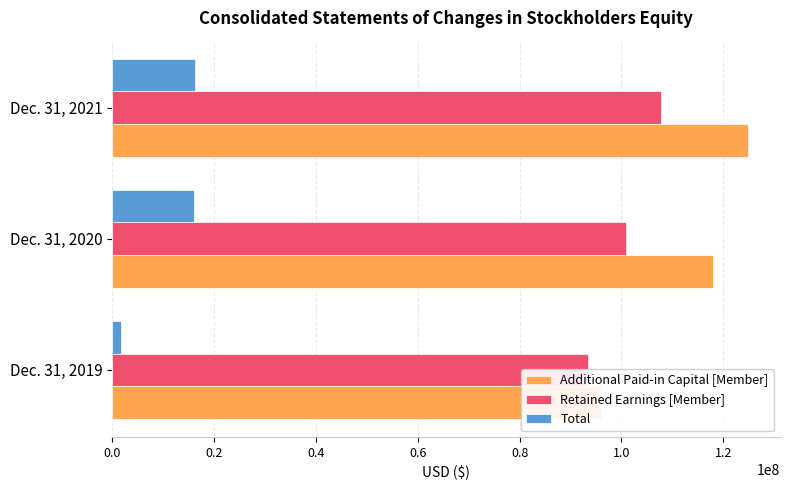

Which series has the largest range (max minus min)?

Additional Paid-in Capital [Member]